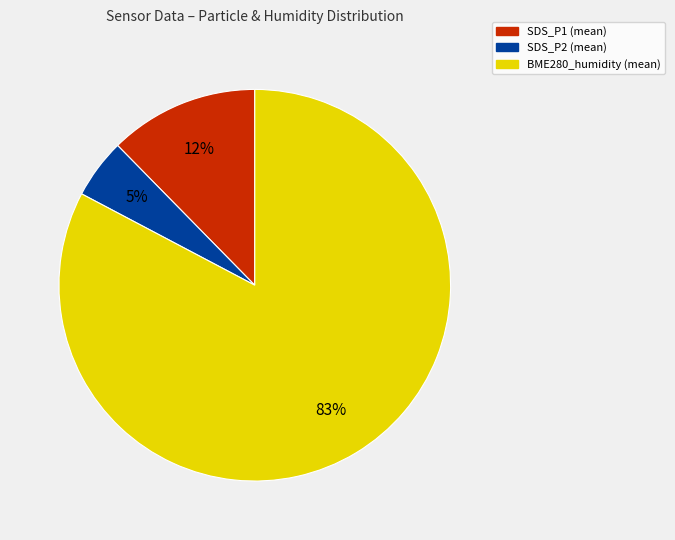

Rank the categories by value from highest to lowest.

BME280_humidity (mean), SDS_P1 (mean), SDS_P2 (mean)